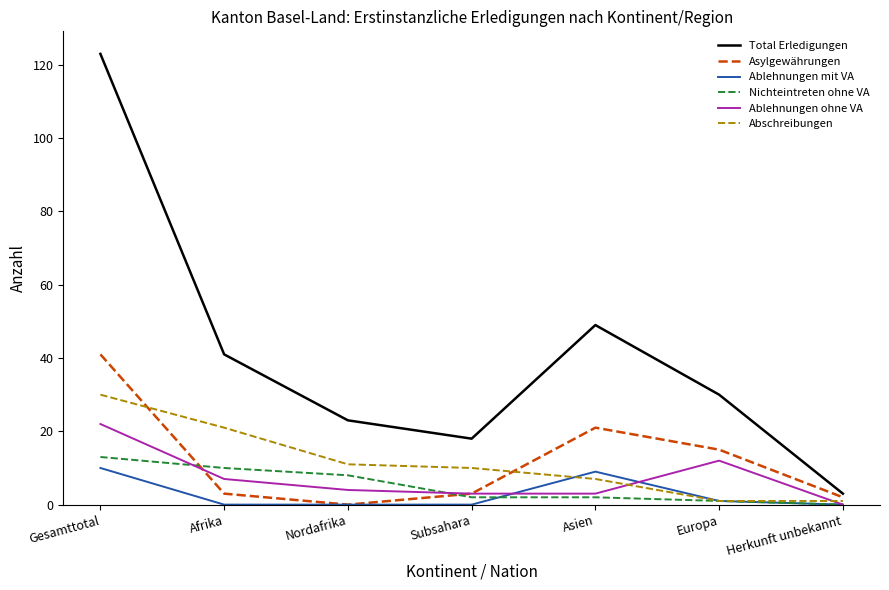

At which label does Nichteintreten ohne VA first exceed 2?

Gesamttotal